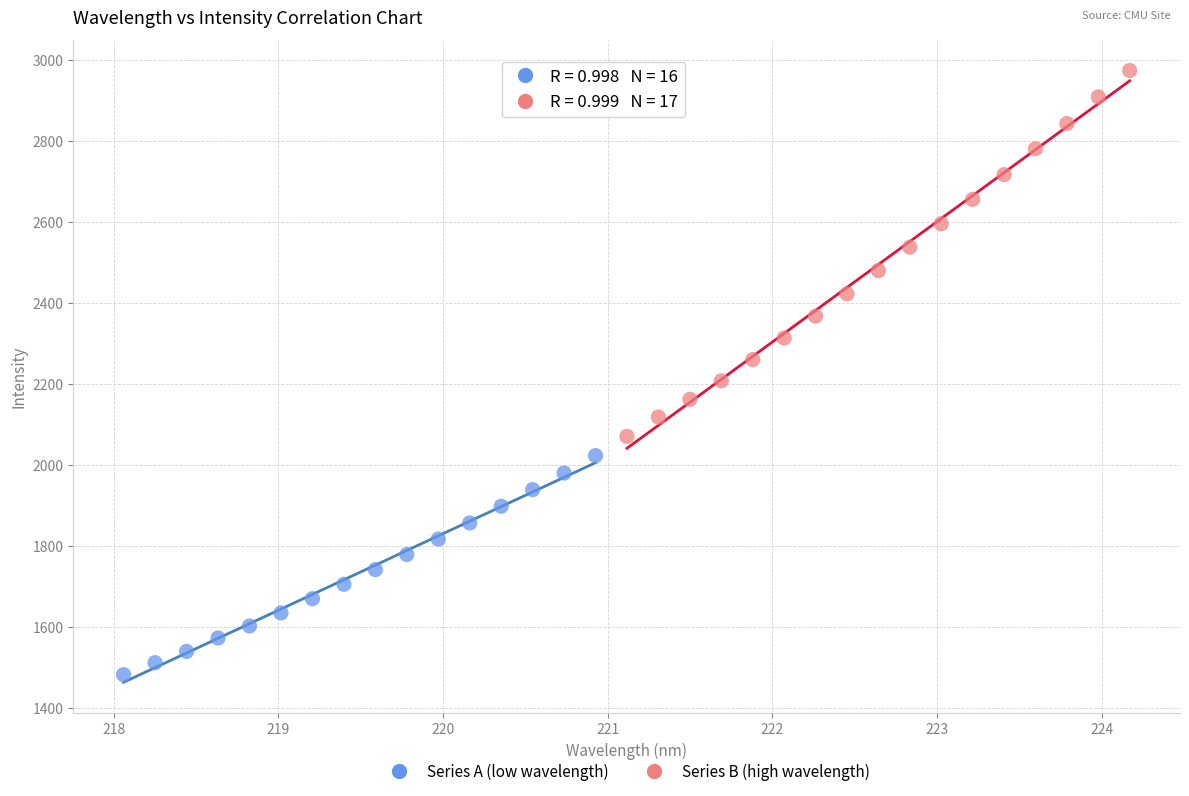

Which series contains the highest Y value?

Series B (high wavelength)